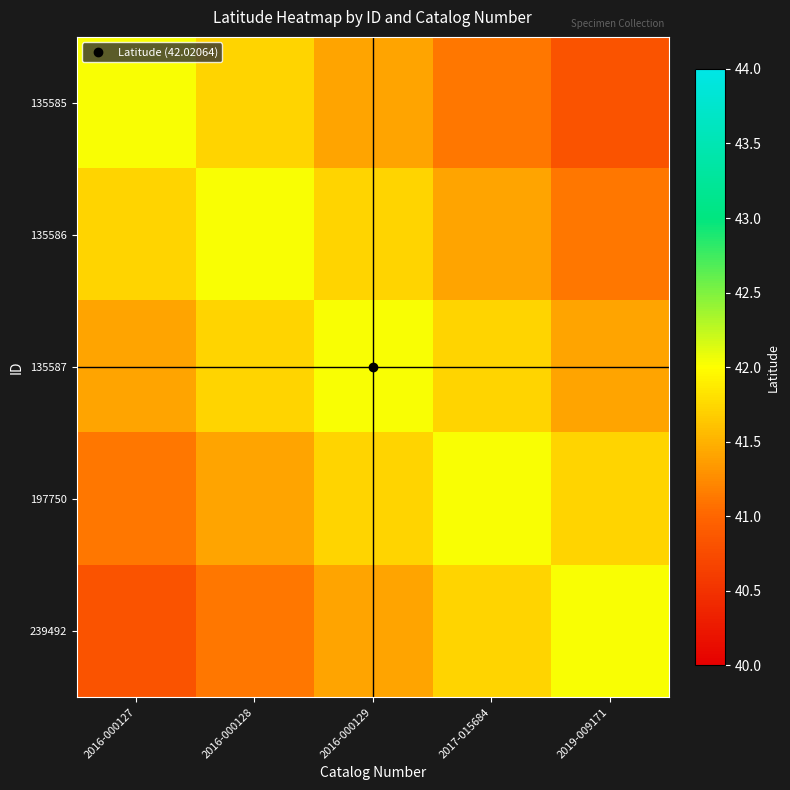

Which has a higher value, 2017-015684 or 2016-000128?

2016-000128